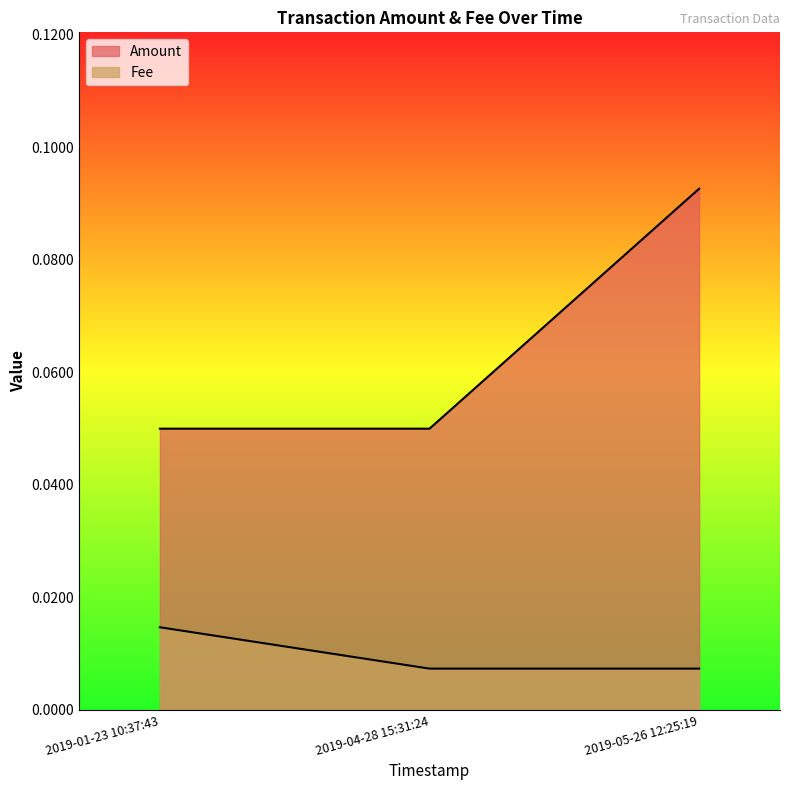

At which category does the chart reach its peak across all series?

2019-05-26 12:25:19